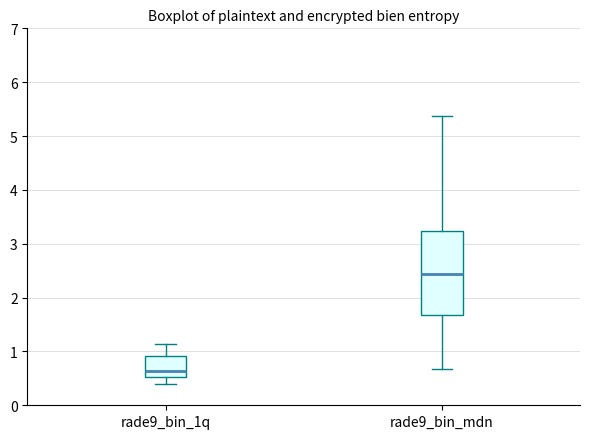

Where does the median line of the box for rade9_bin_mdn sit on the y-axis? The values are not printed on the chart, so give them approximately, as read against the axis.

2.4